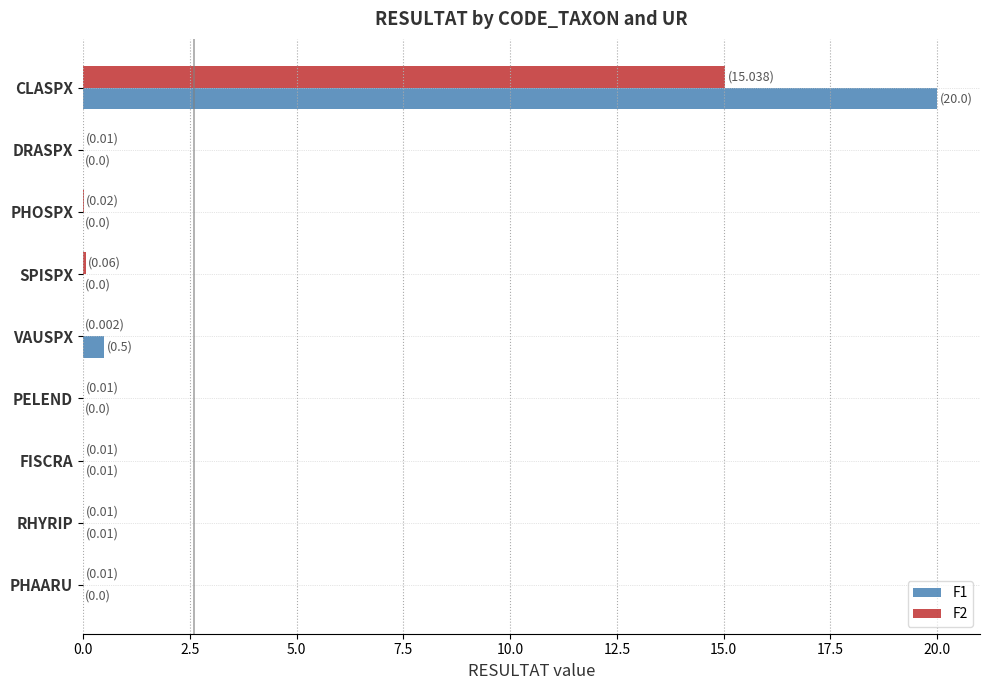

How many distinct data groups are displayed?

2